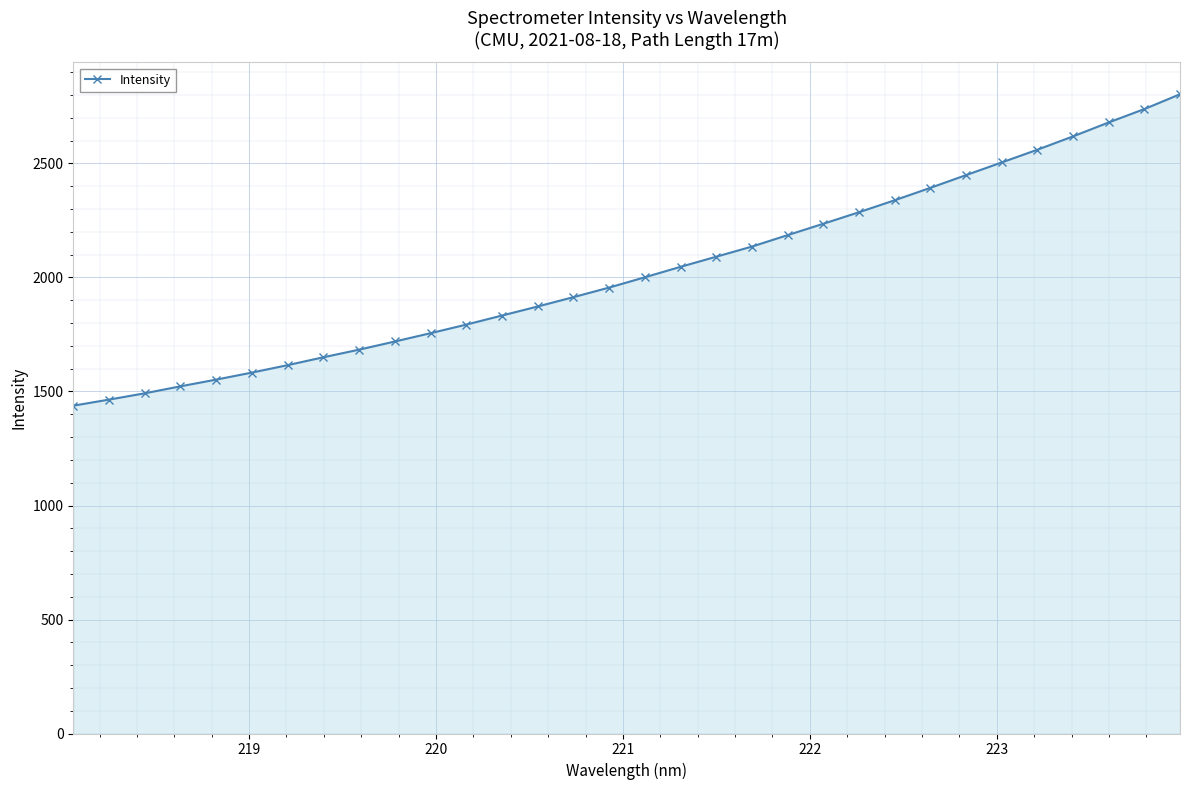

What is the minimum value shown in the chart?

1437.8